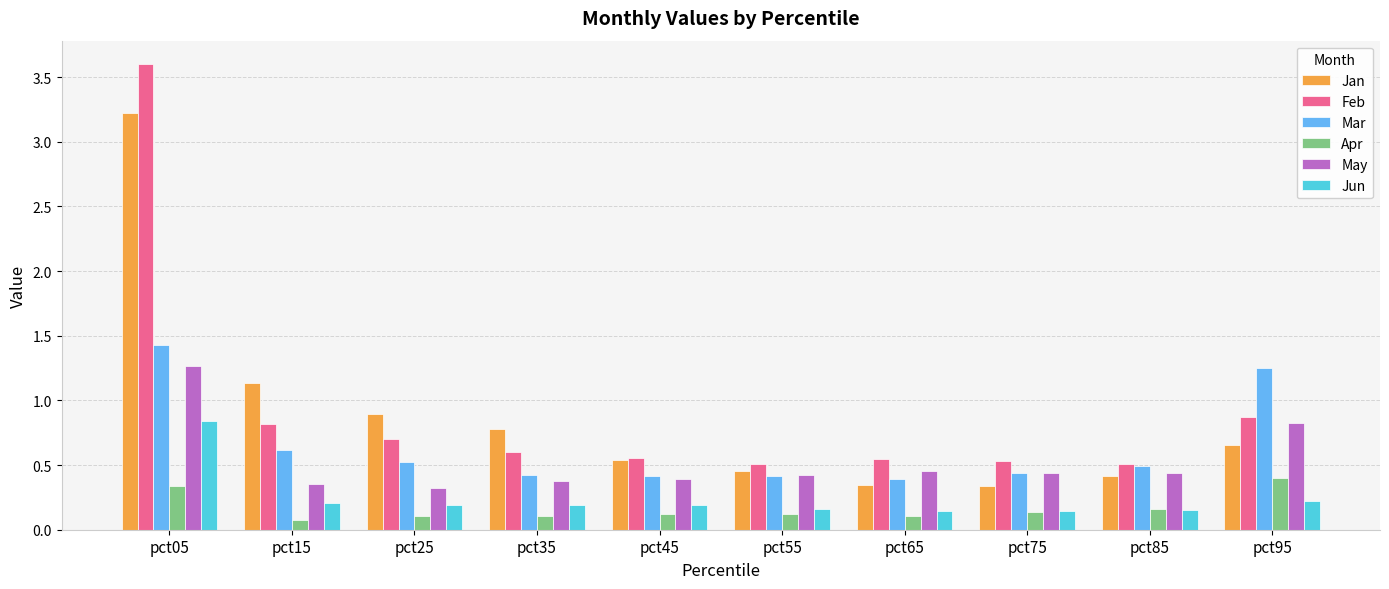

Is it true that Jun equals 0.4 at pct95?

False